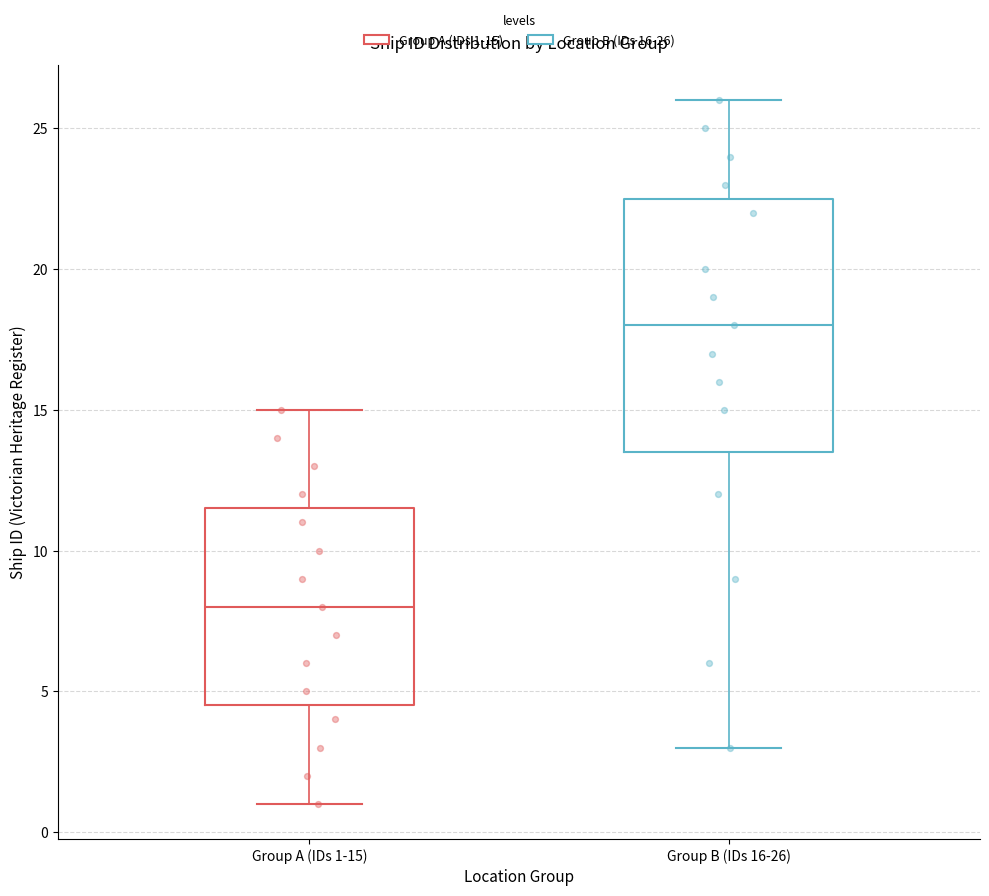

Comparing the boxes themselves (not the whiskers), which one is the tallest?

Group B (IDs 16-26)